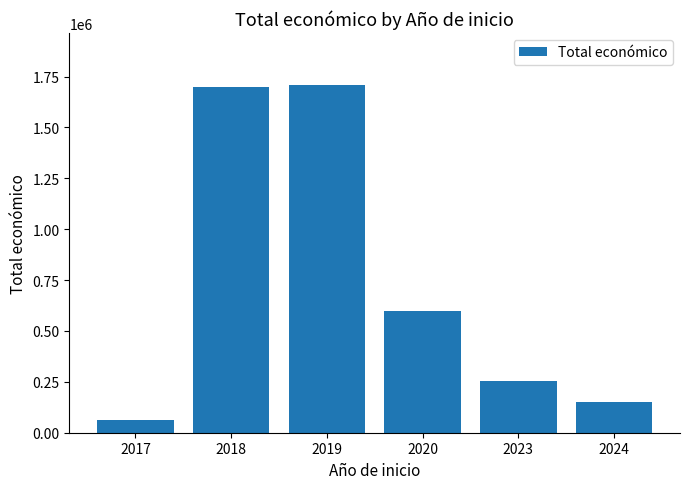

Reading left to right, transcribe all the data shown in this chart.

2017=61850	2018=1698049	2019=1708117	2020=599636	2023=254112	2024=149950